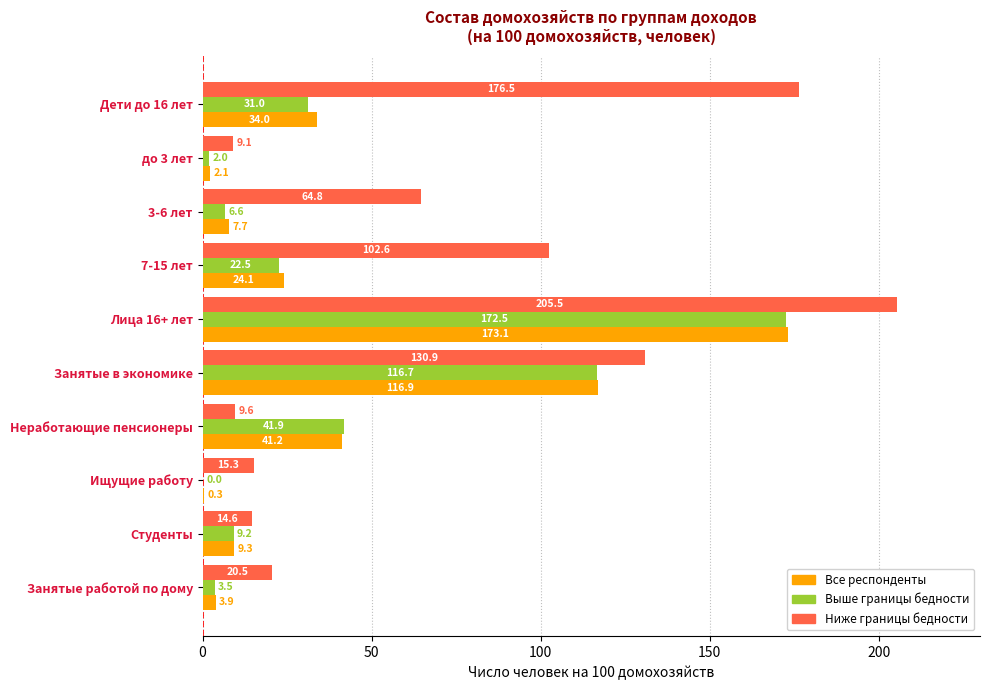

Which series has the largest total across all categories?

Ниже границы бедности